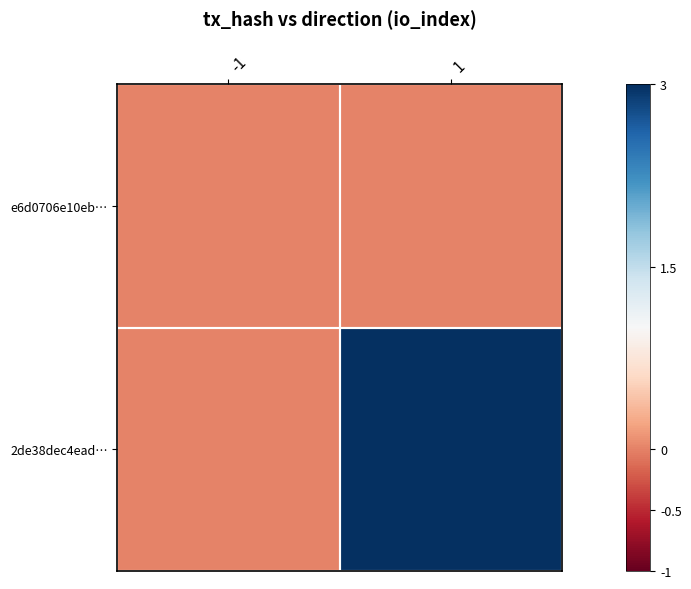

Count the number of data series in this chart.

2